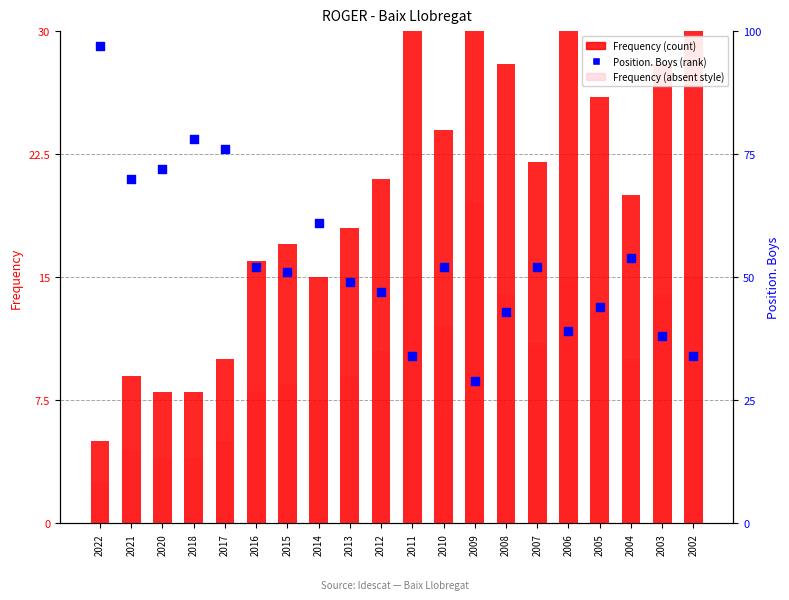

Which series has the widest spread of Y values?

Position. Boys (rank)